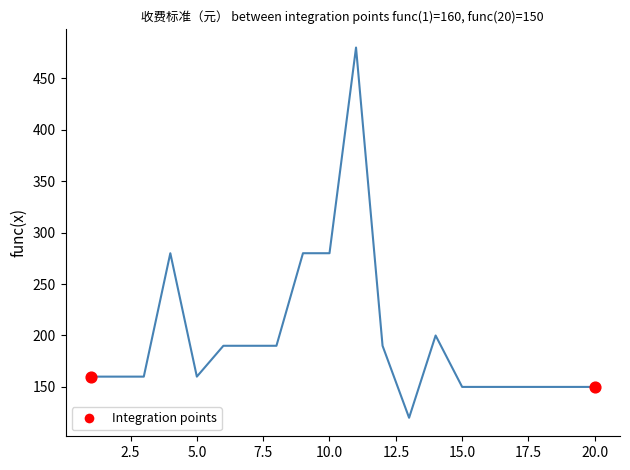

What is the greatest value displayed?

480